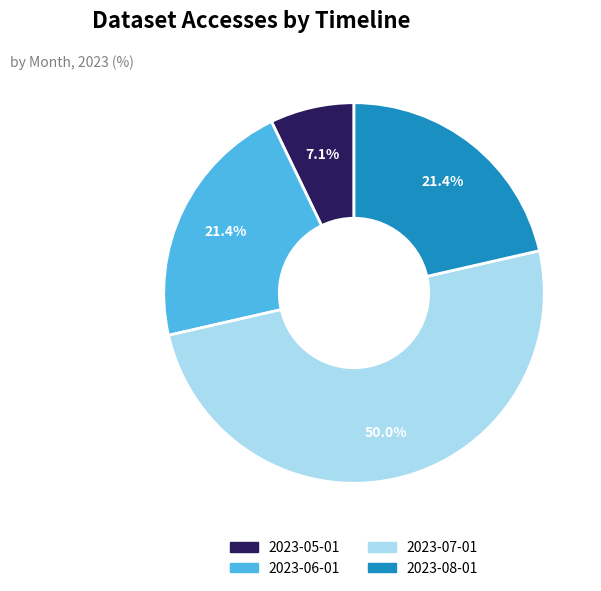

Does 2023-06-01 represent more than half of the total?

No